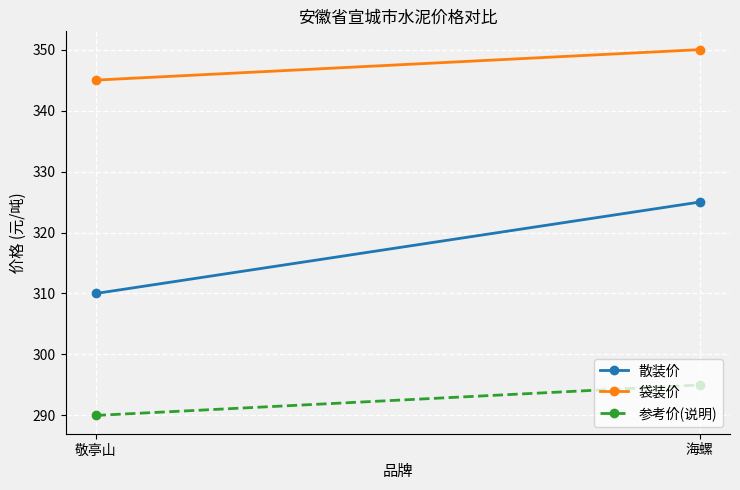

Which category has the highest value in the 散装价 series?

海螺